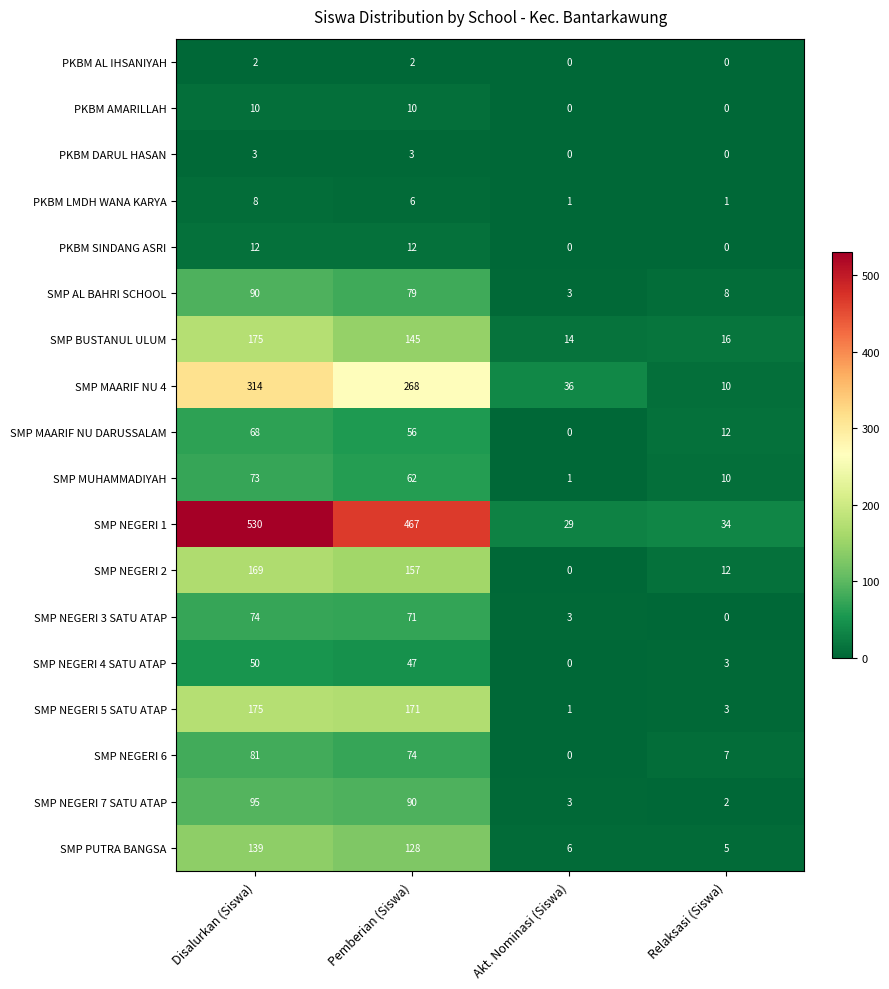

At which label does SMP PUTRA BANGSA first exceed 128?

Disalurkan (Siswa)